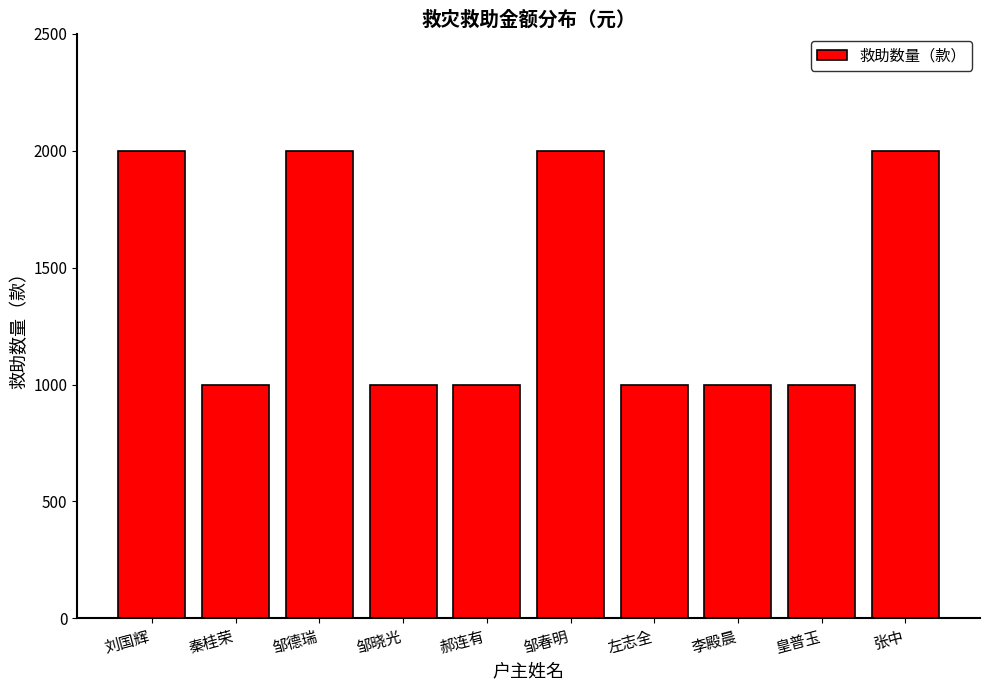

What is the greatest value displayed?

2000